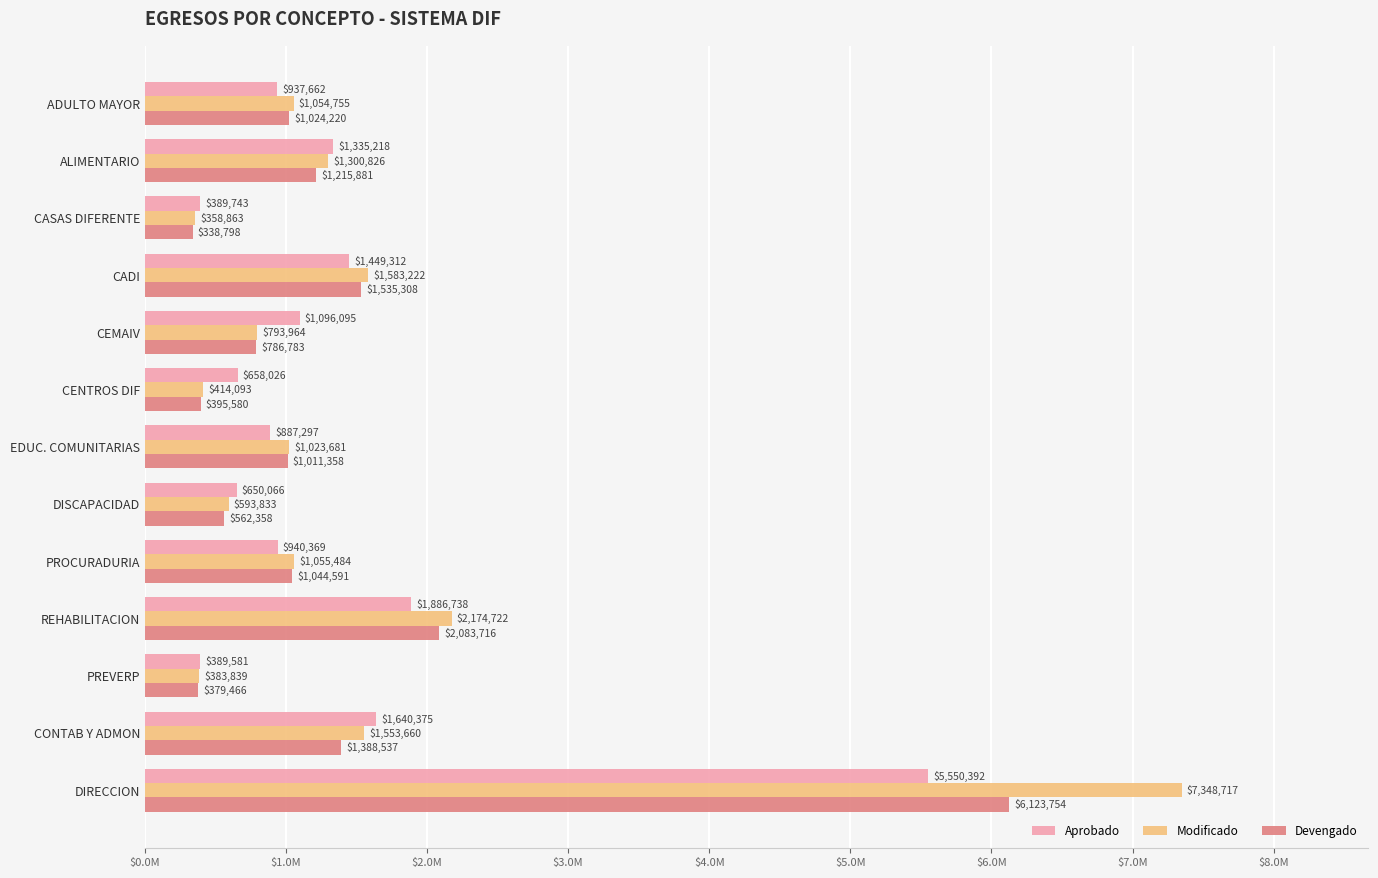

Which series has the largest total across all categories?

Modificado